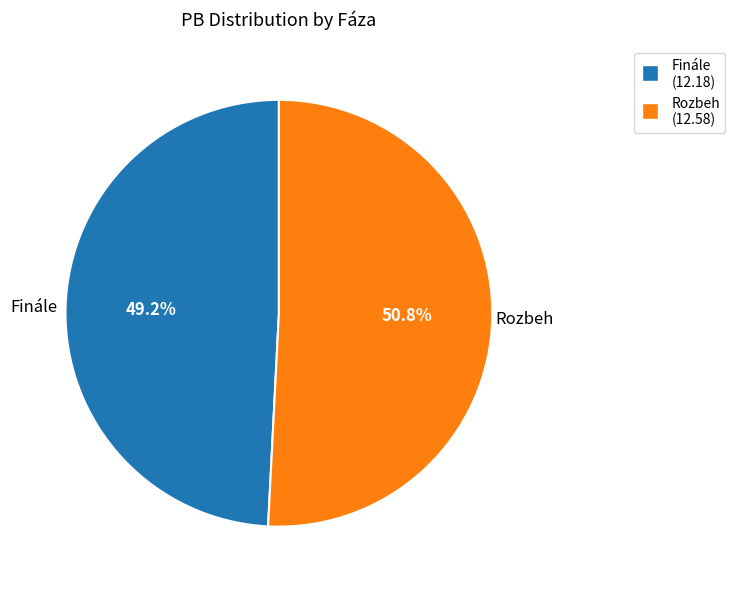

To the nearest percent, what is the difference between the largest and smallest slice percentages?

2%